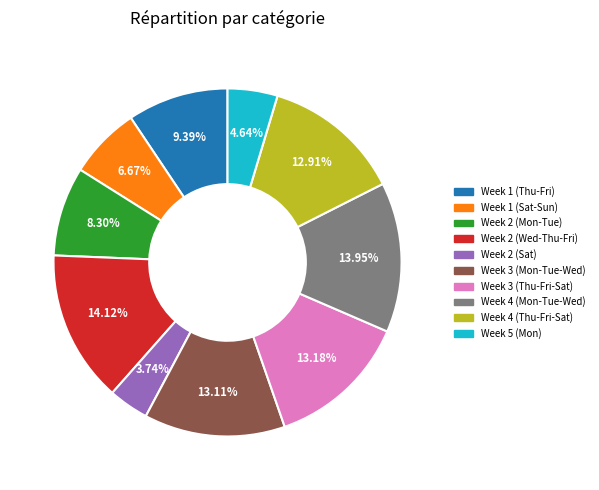

Does any single category account for the majority?

No